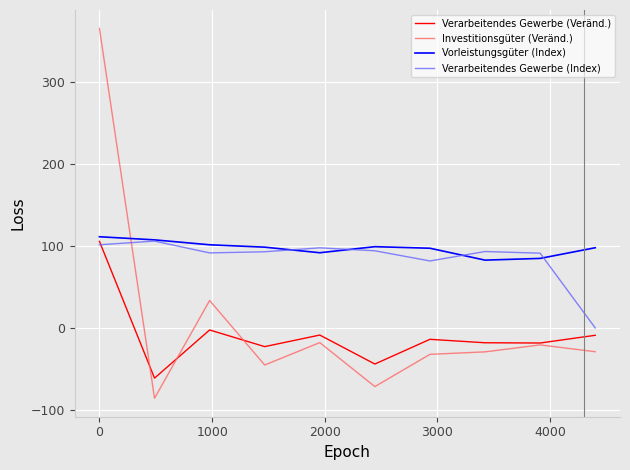

Does the chart have visible grid lines?

Yes